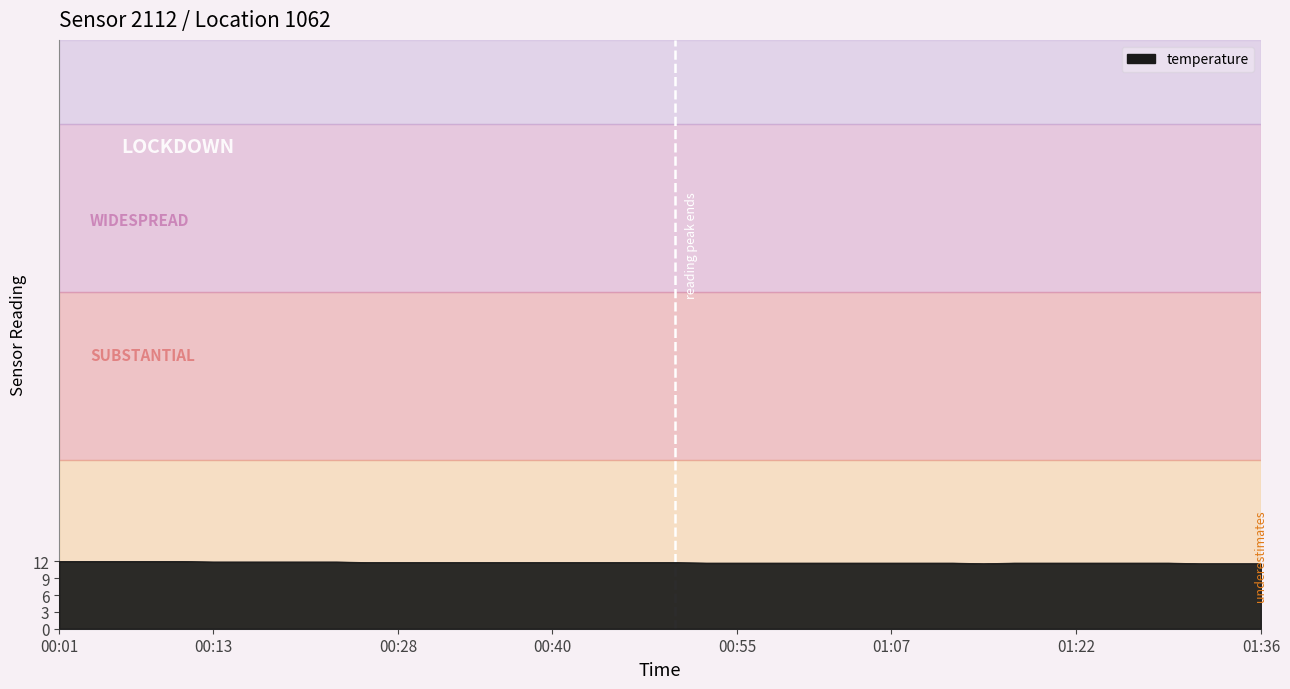

How many lines are shown in the chart?

1